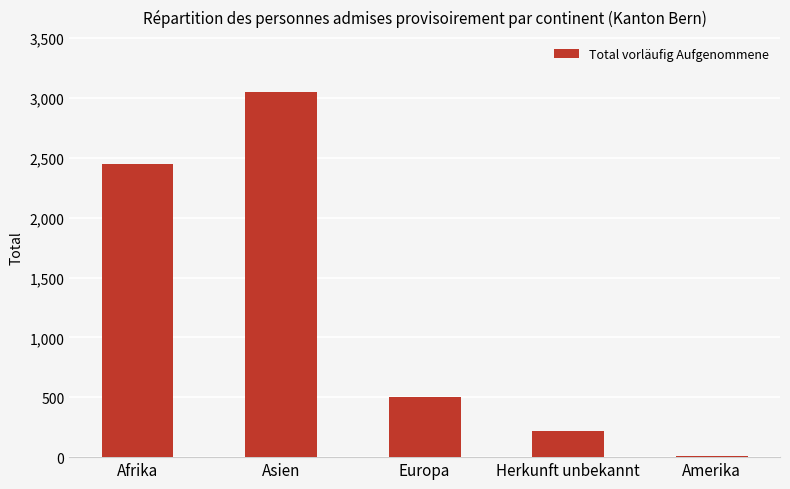

Does the chart contain stacked bars?

No